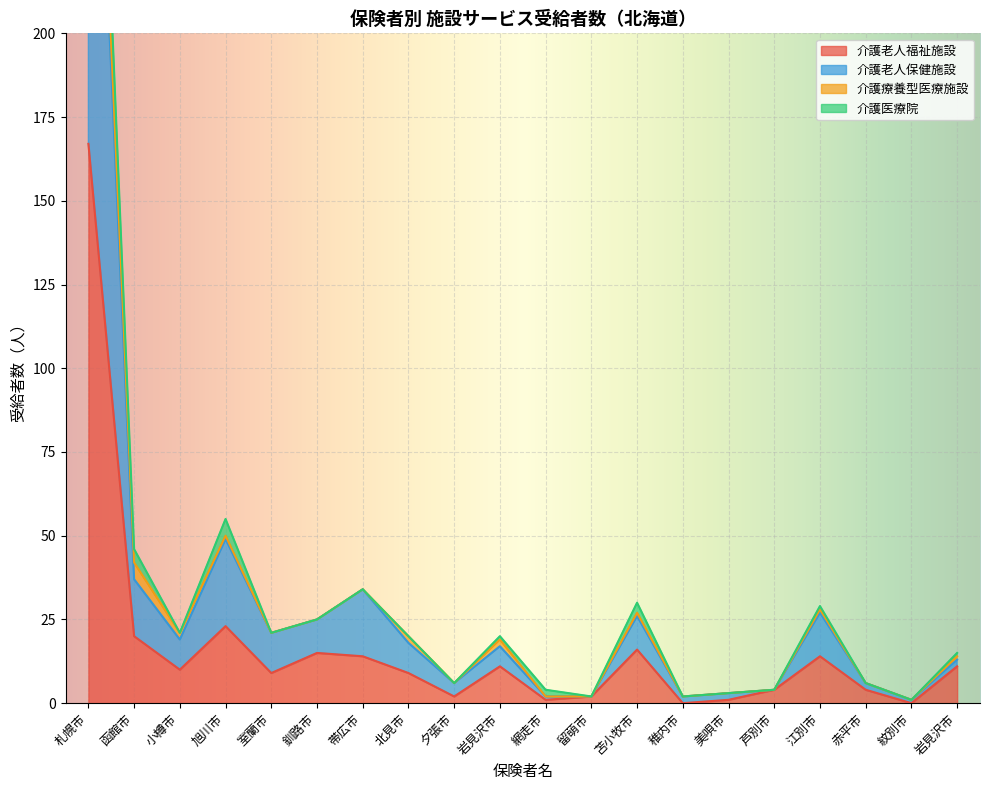

Between 江別市 and 旭川市, which is larger?

旭川市